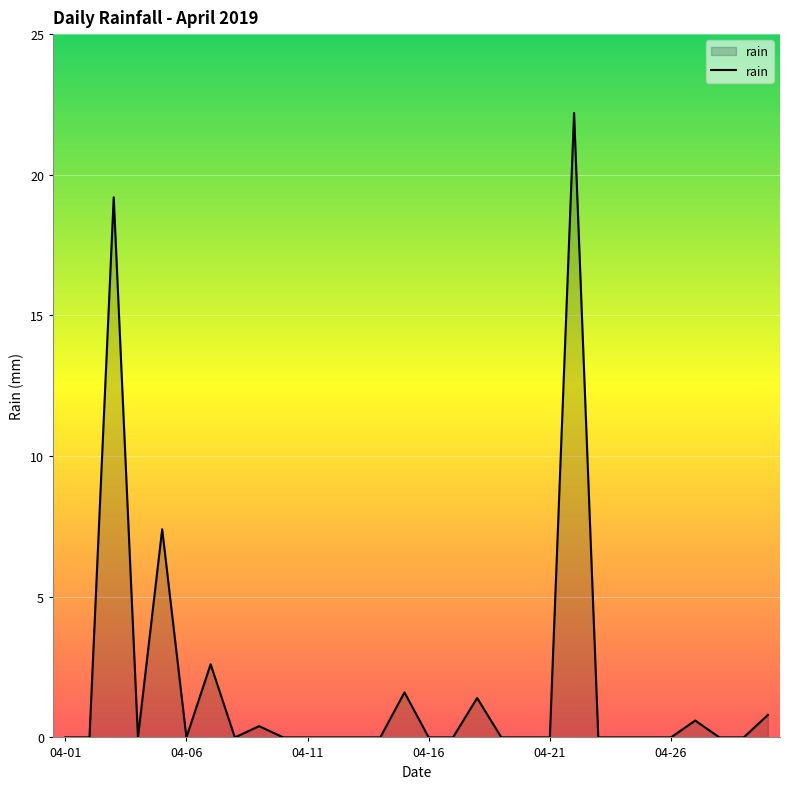

What is the greatest value displayed?

22.2